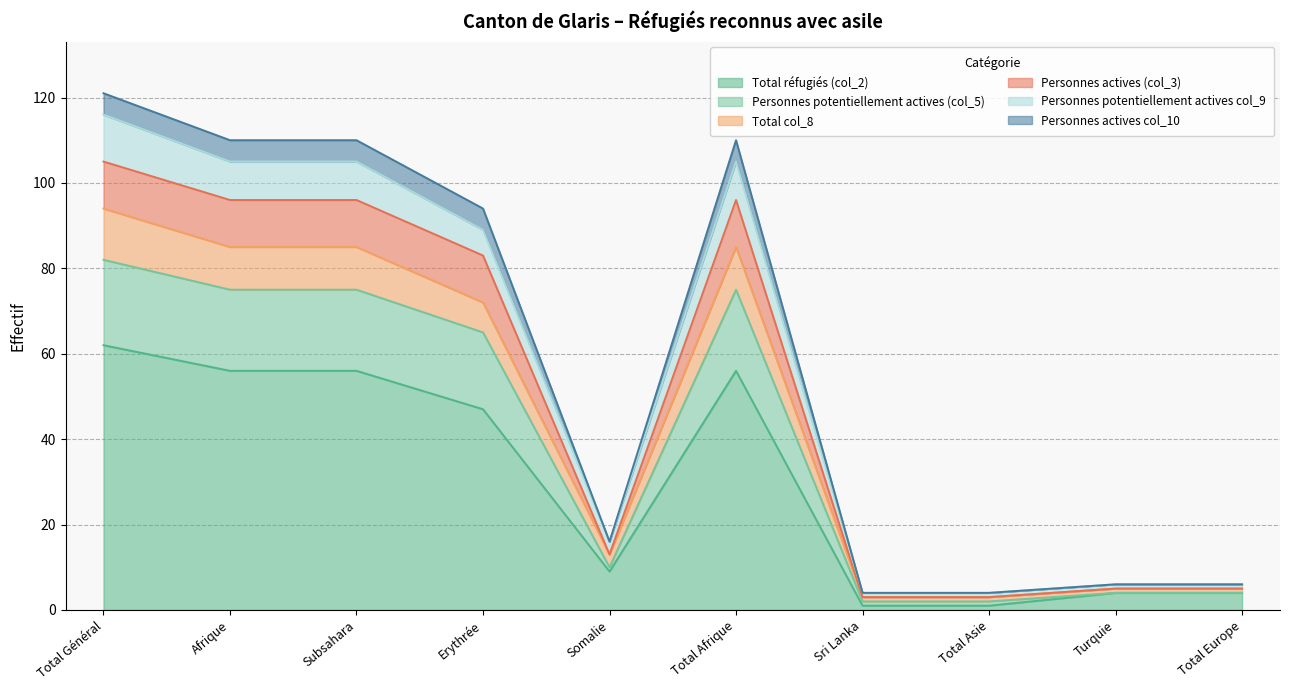

Which category has the highest value in the Total réfugiés (col_2) series?

Total Général